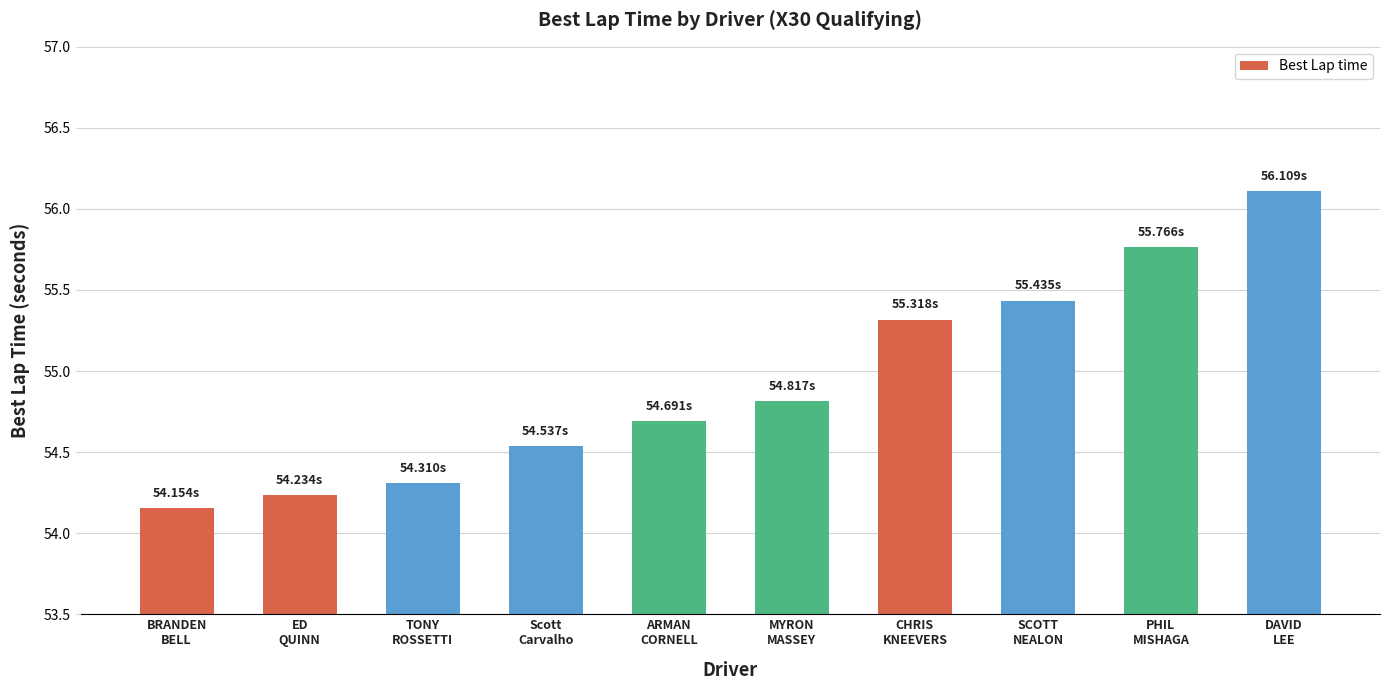

Is it true that the value at CHRIS
KNEEVERS is 96.8?

False